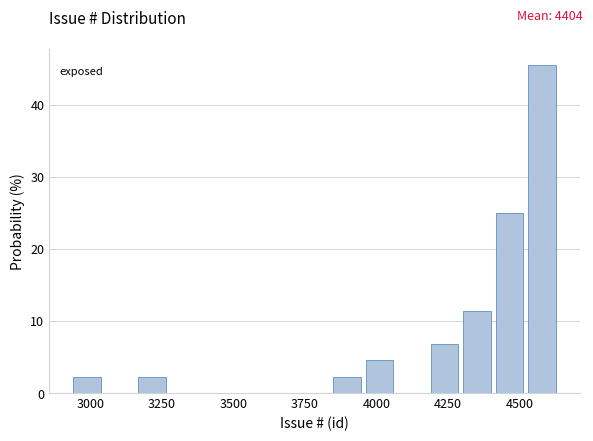

Read against the x-axis, roughly where is the centre of the tallest bar?

4600